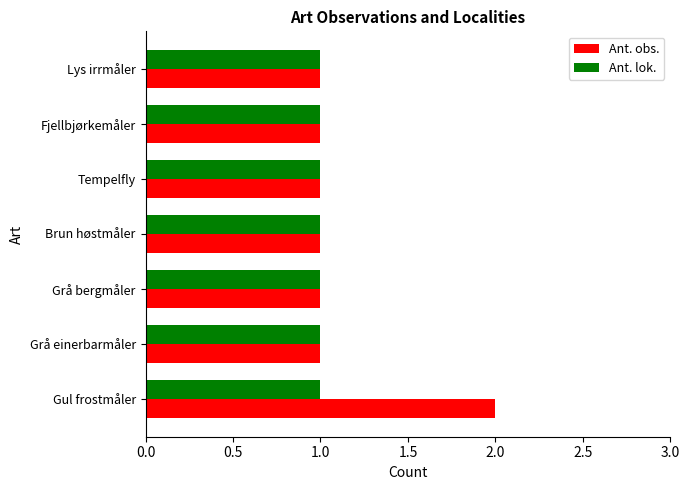

What are all the series names shown in the legend?

Ant. obs., Ant. lok.